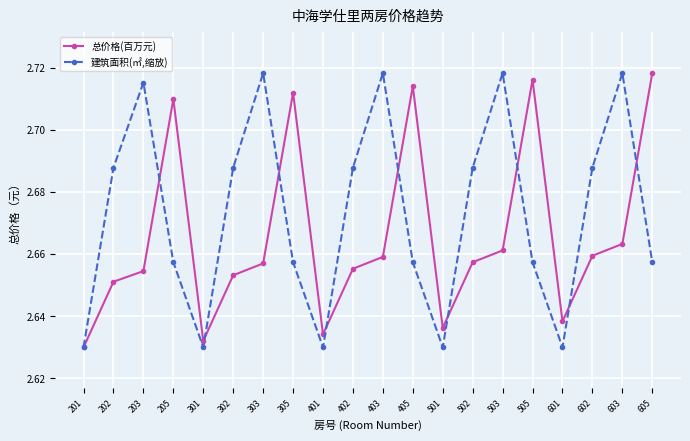

Is the value of 总价格(百万元) at 603 greater than the value of 建筑面积(㎡,缩放) at 602?

No